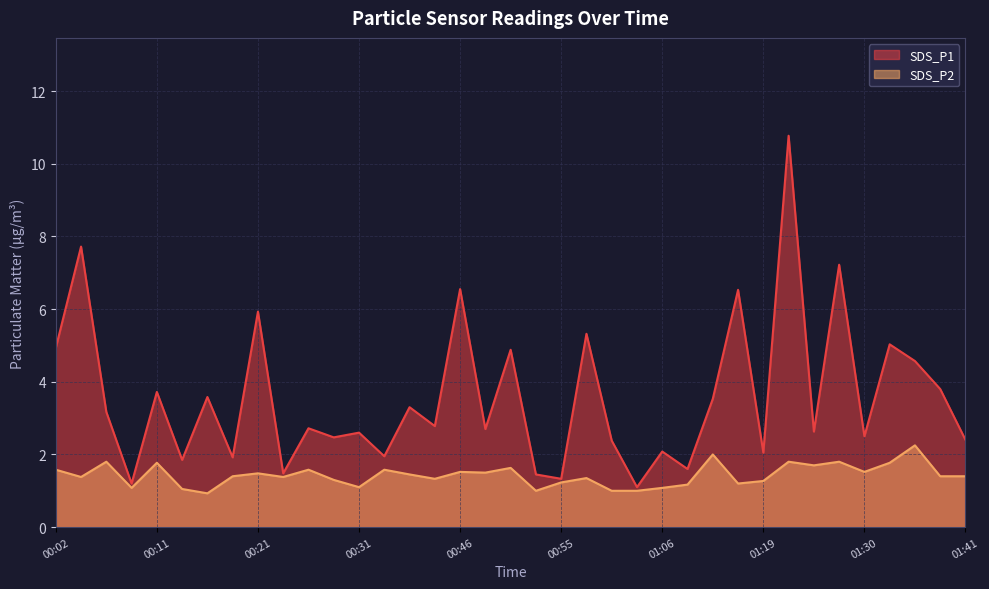

How many interior local valleys does the SDS_P1 series have?

14